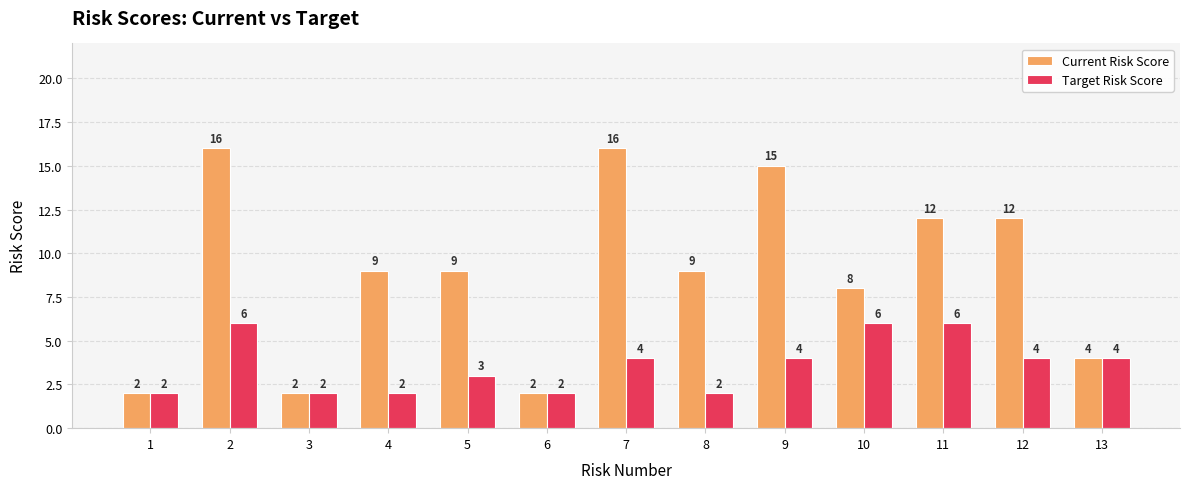

The Target Risk Score series shows 4 at 9. True or false?

True